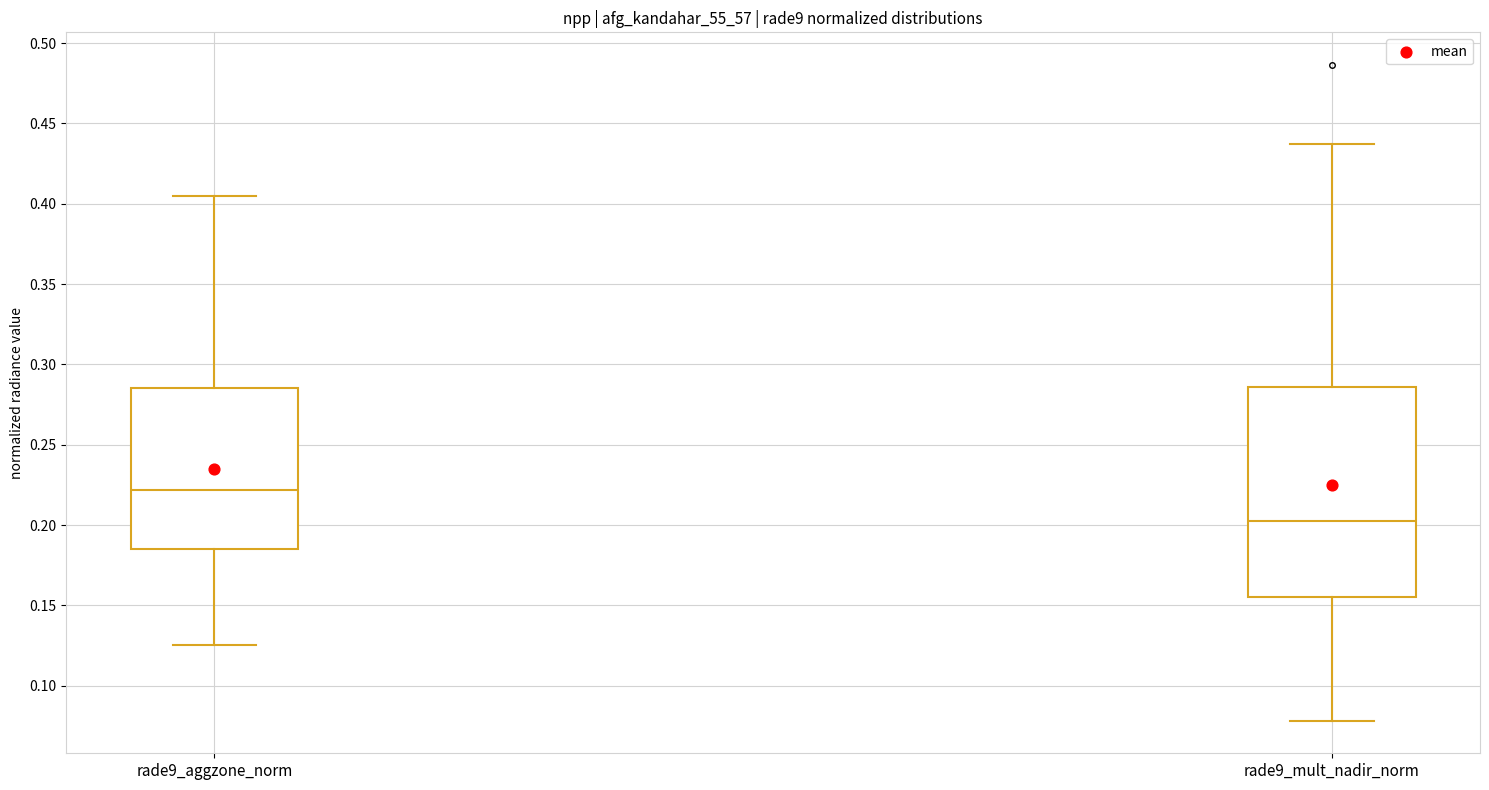

Comparing the boxes themselves (not the whiskers), which one is the tallest?

rade9_mult_nadir_norm